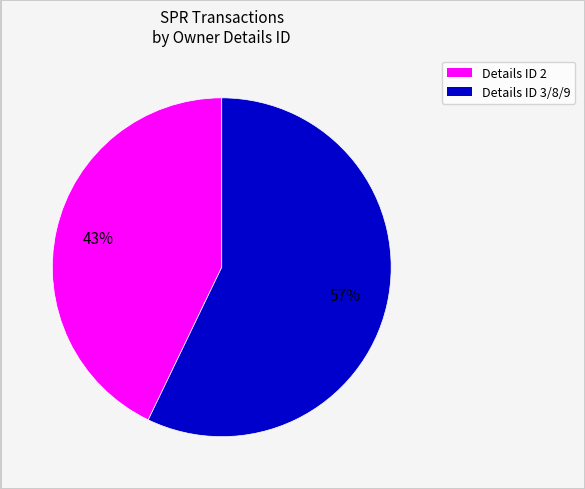

To the nearest percent, what is the difference between the largest and smallest slice percentages?

14%